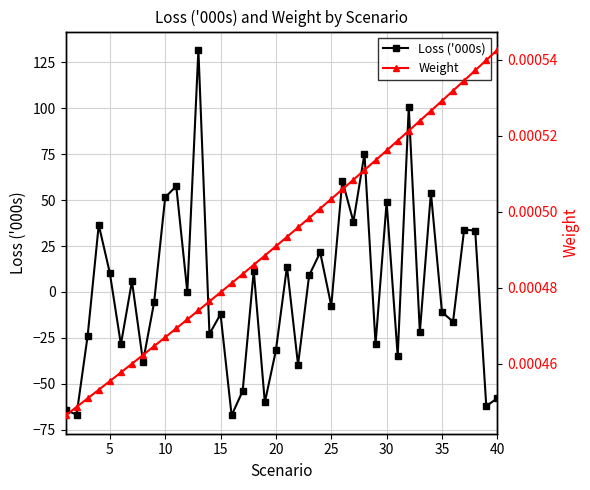

True or false: Loss ('000s) has more than 0 points higher than both neighbors.

True